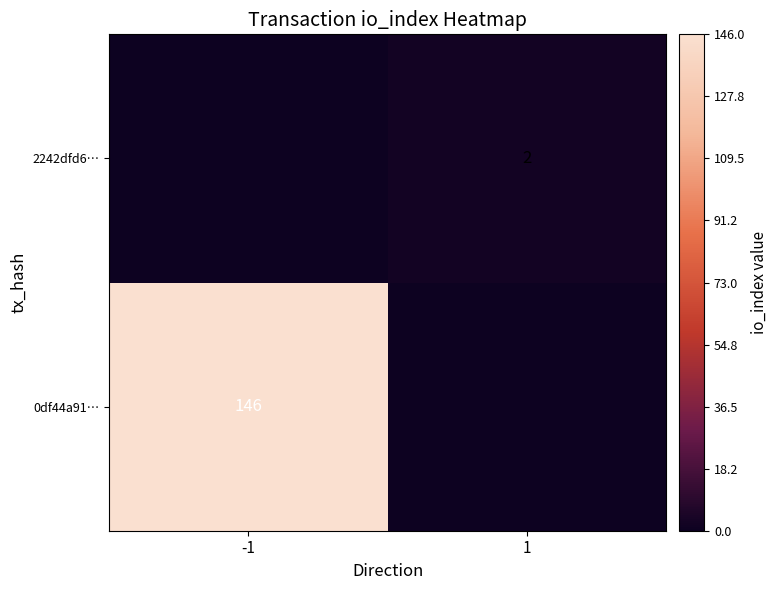

At which category is the sum across all series the highest?

-1